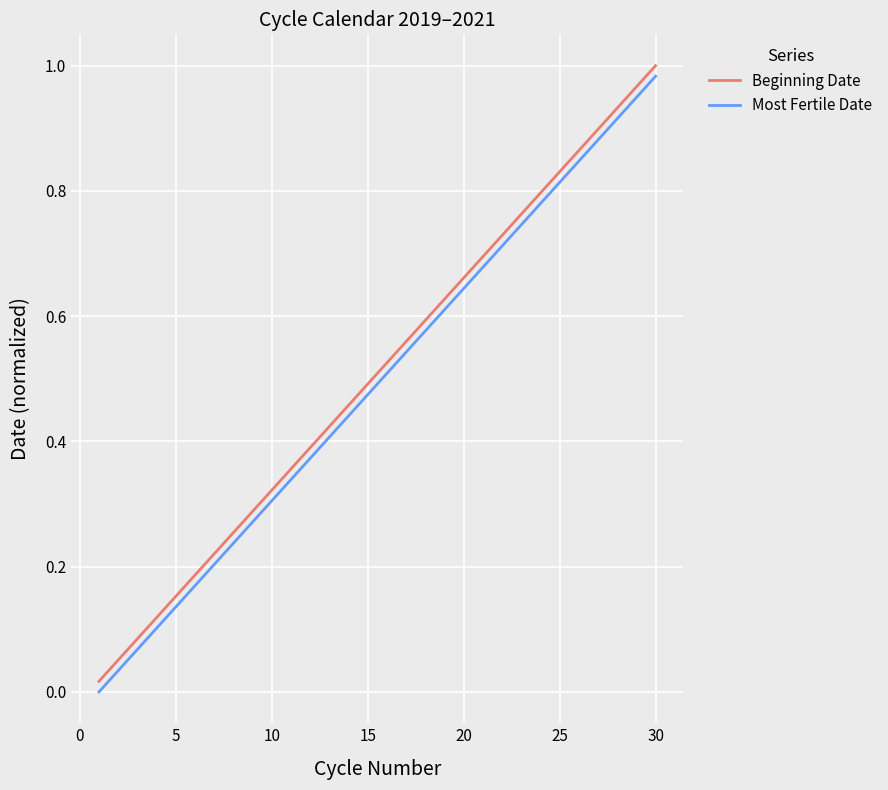

True or false: Beginning Date and Most Fertile Date cross at least once.

False